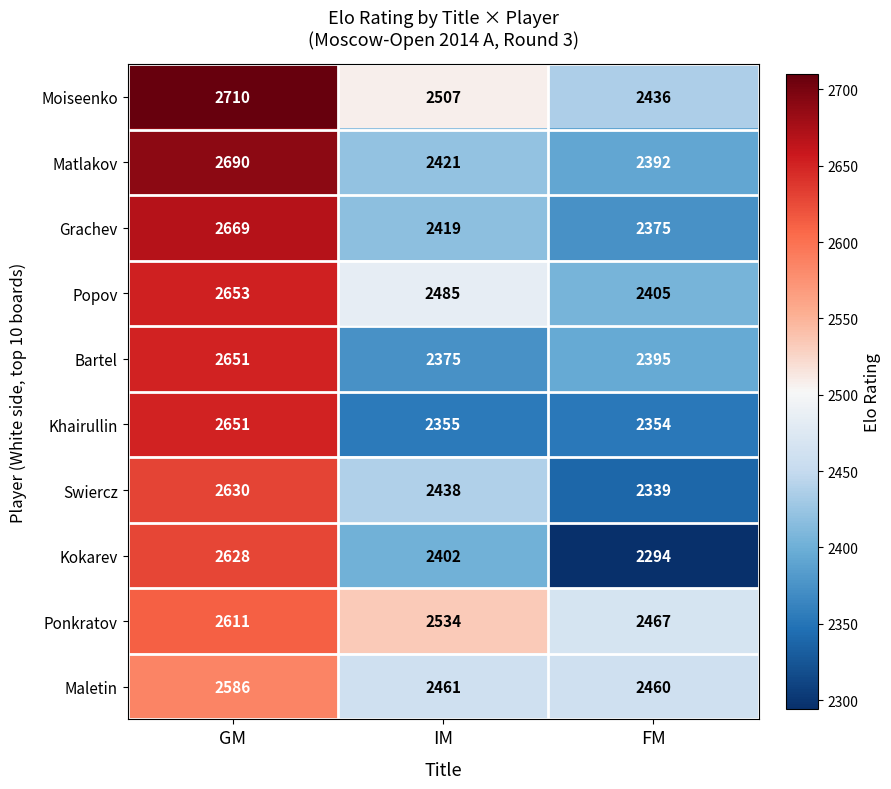

What is the difference between the maximum and second lowest values in the Popov series?

168